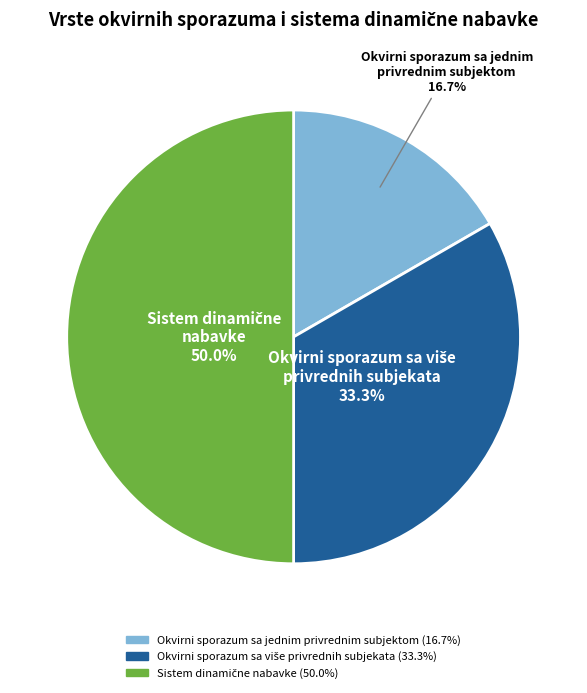

To the nearest percent, what is the difference between the largest and smallest slice percentages?

33%